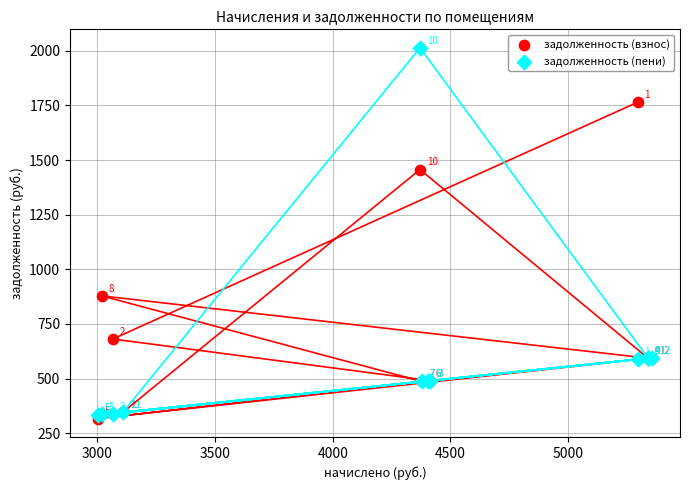

Across all series, what Y value is closest to 1165?

878.3